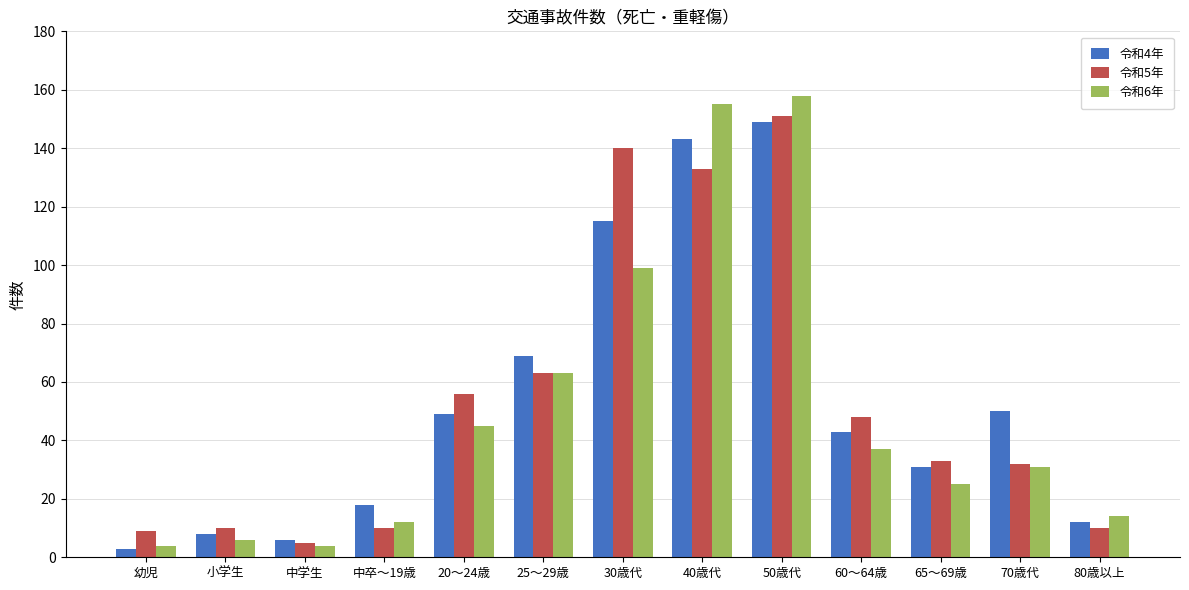

Is the value of 令和5年 at 中学生 greater than the value of 令和6年 at 中卒～19歳?

No